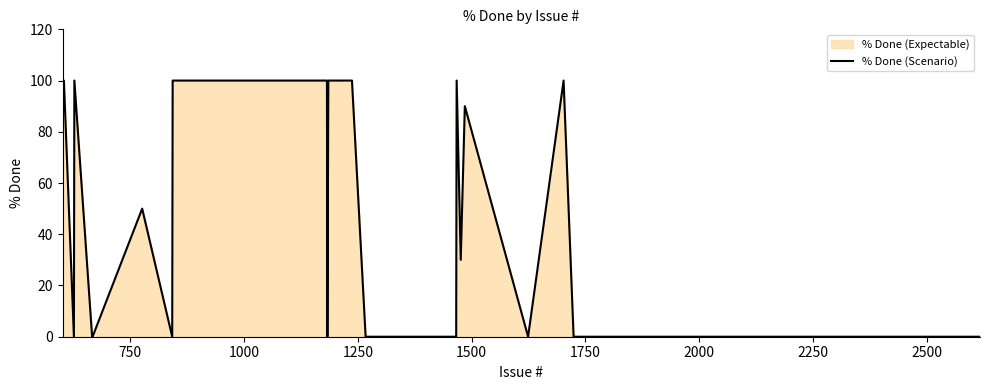

What is the difference between the maximum and minimum values?

100